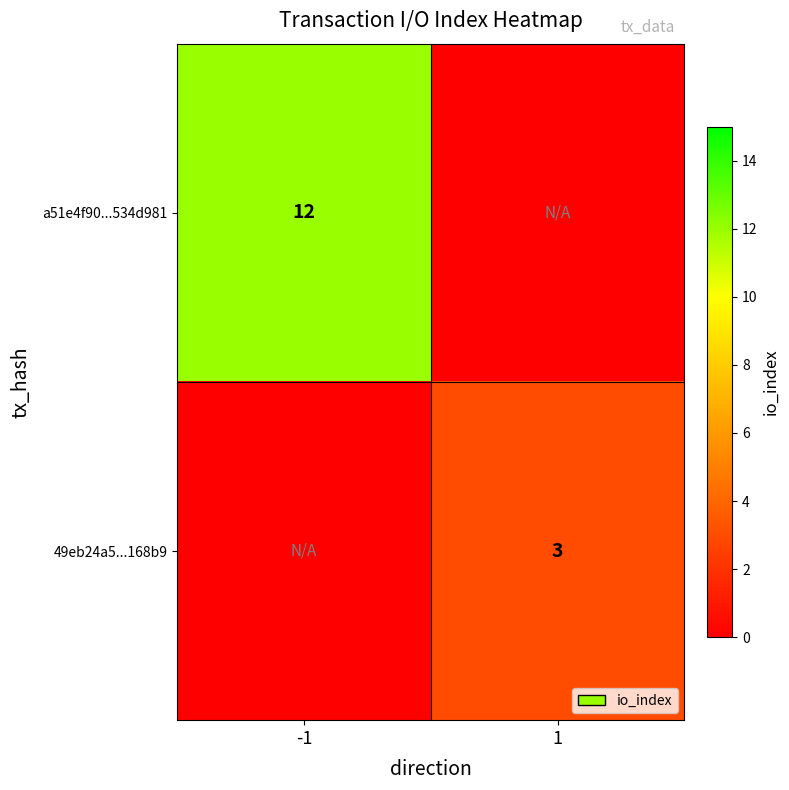

True or false: a51e4f90...534d981 has a value of 12 at -1.

True